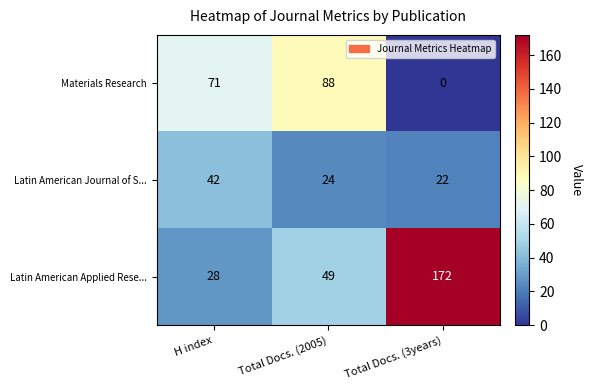

Count the Latin American Applied Rese... values in the range 28 to 172.

3